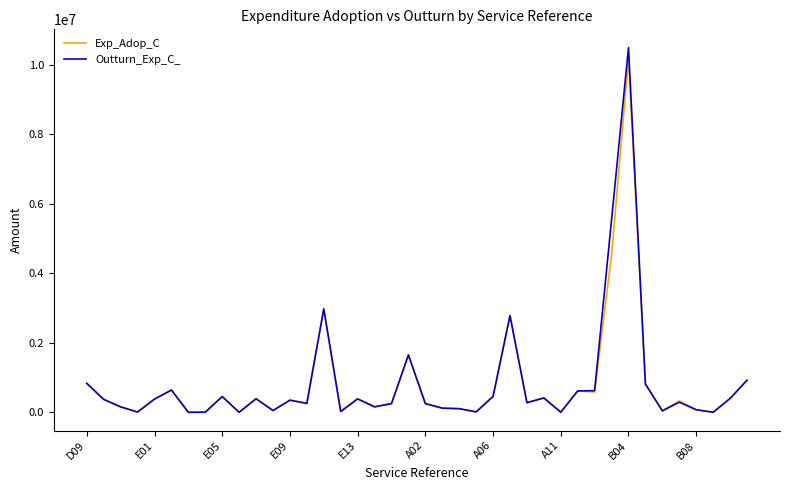

What is the maximum value for Exp_Adop_C?

10178200